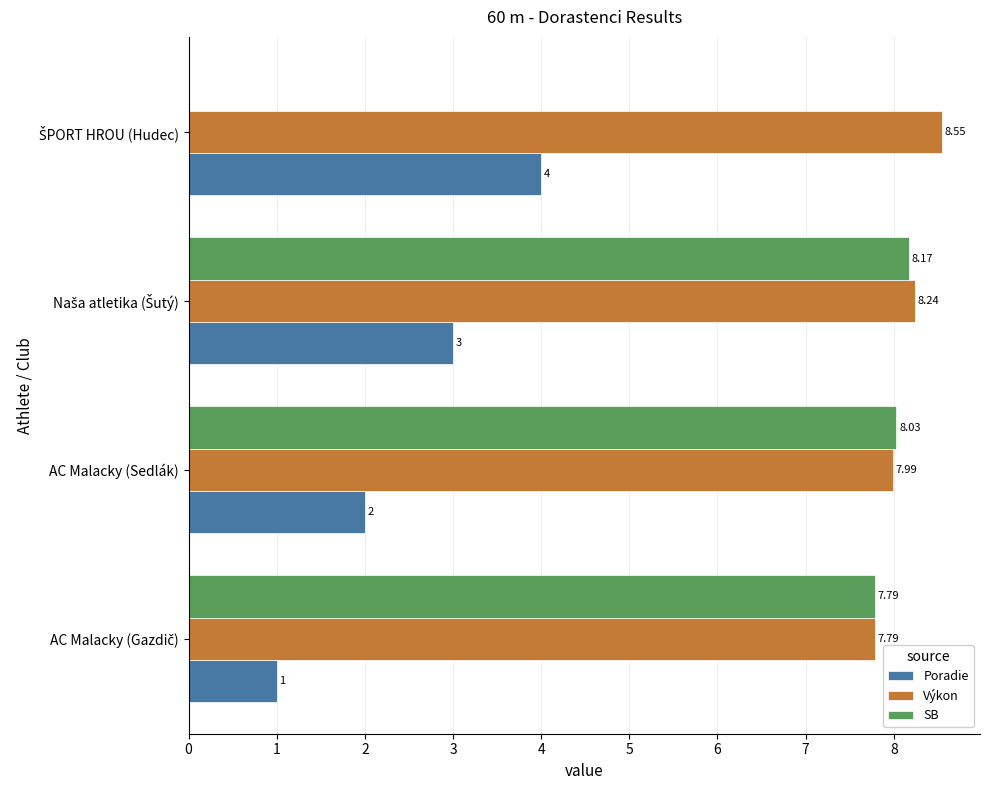

At which label is Výkon closest to 8?

AC Malacky (Sedlák)